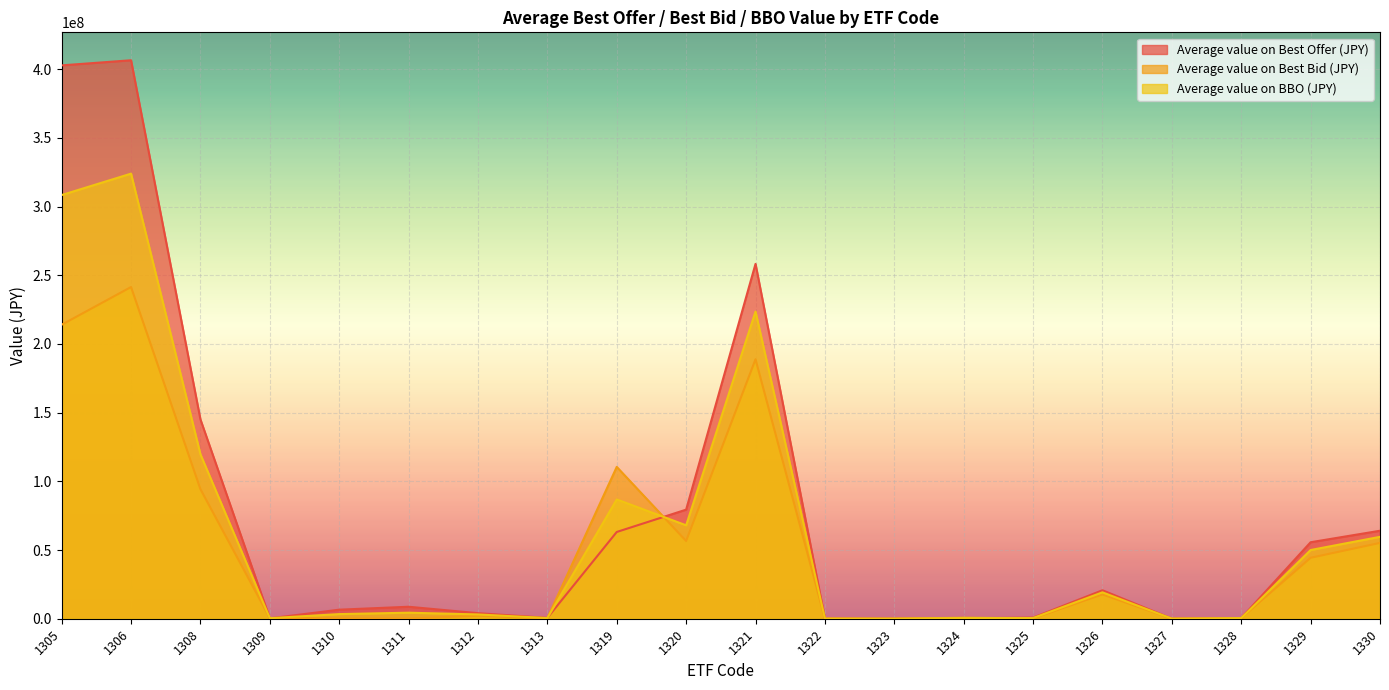

In Average value on BBO (JPY), how many points are higher than both neighbors (excluding endpoints)?

6